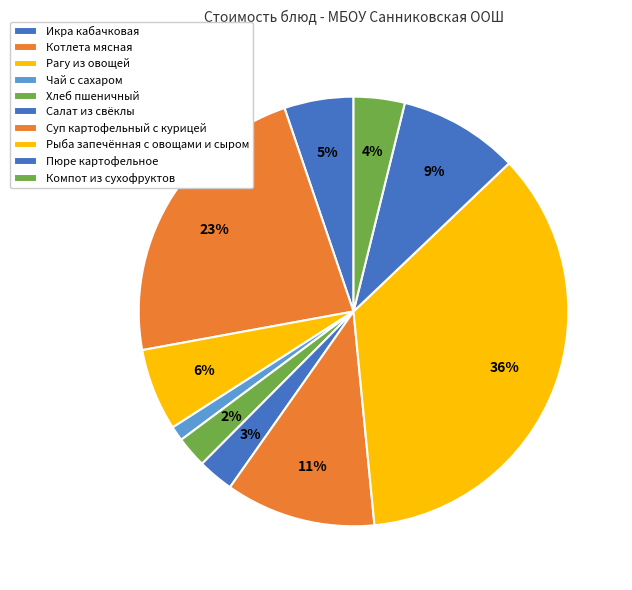

Which has a higher value, Икра кабачковая or Хлеб пшеничный?

Икра кабачковая